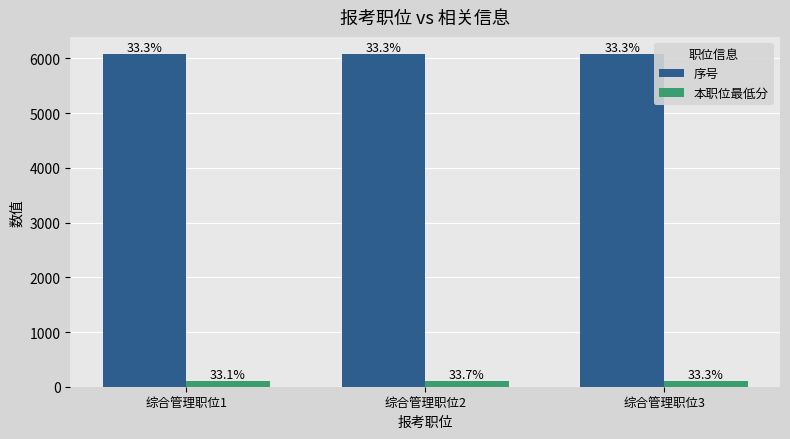

What is the average value of the 本职位最低分 series?

110.7